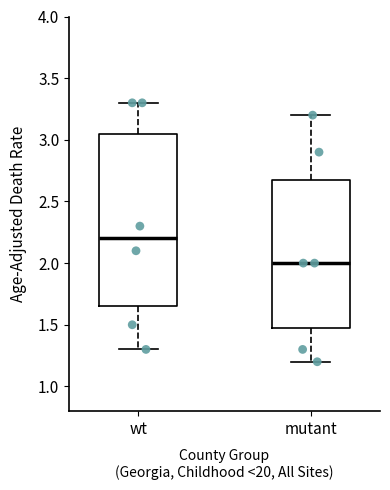

Which box is the tallest, from its lower edge to its upper edge?

wt